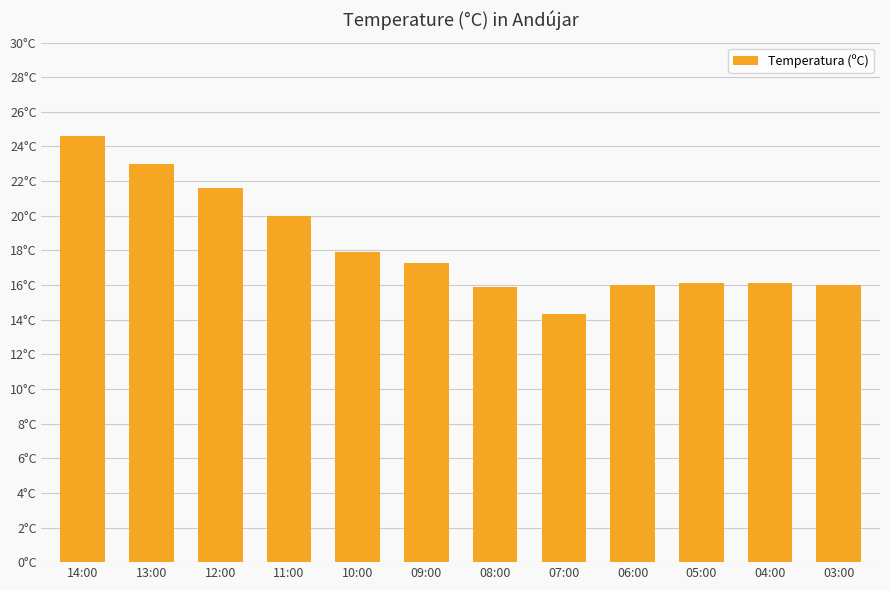

How many categories are shown in the chart?

12